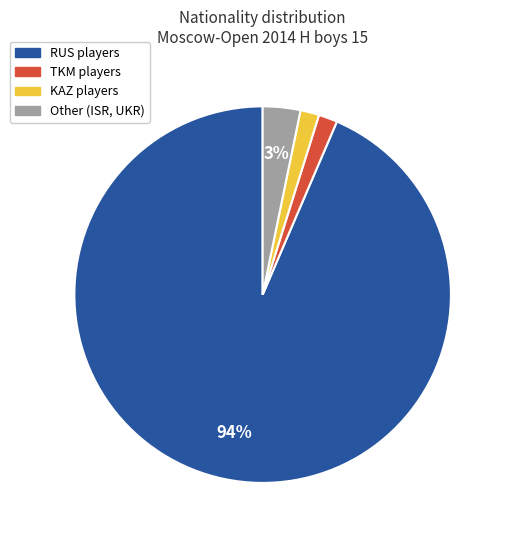

Combined, do TKM and RUS account for over 50%?

Yes